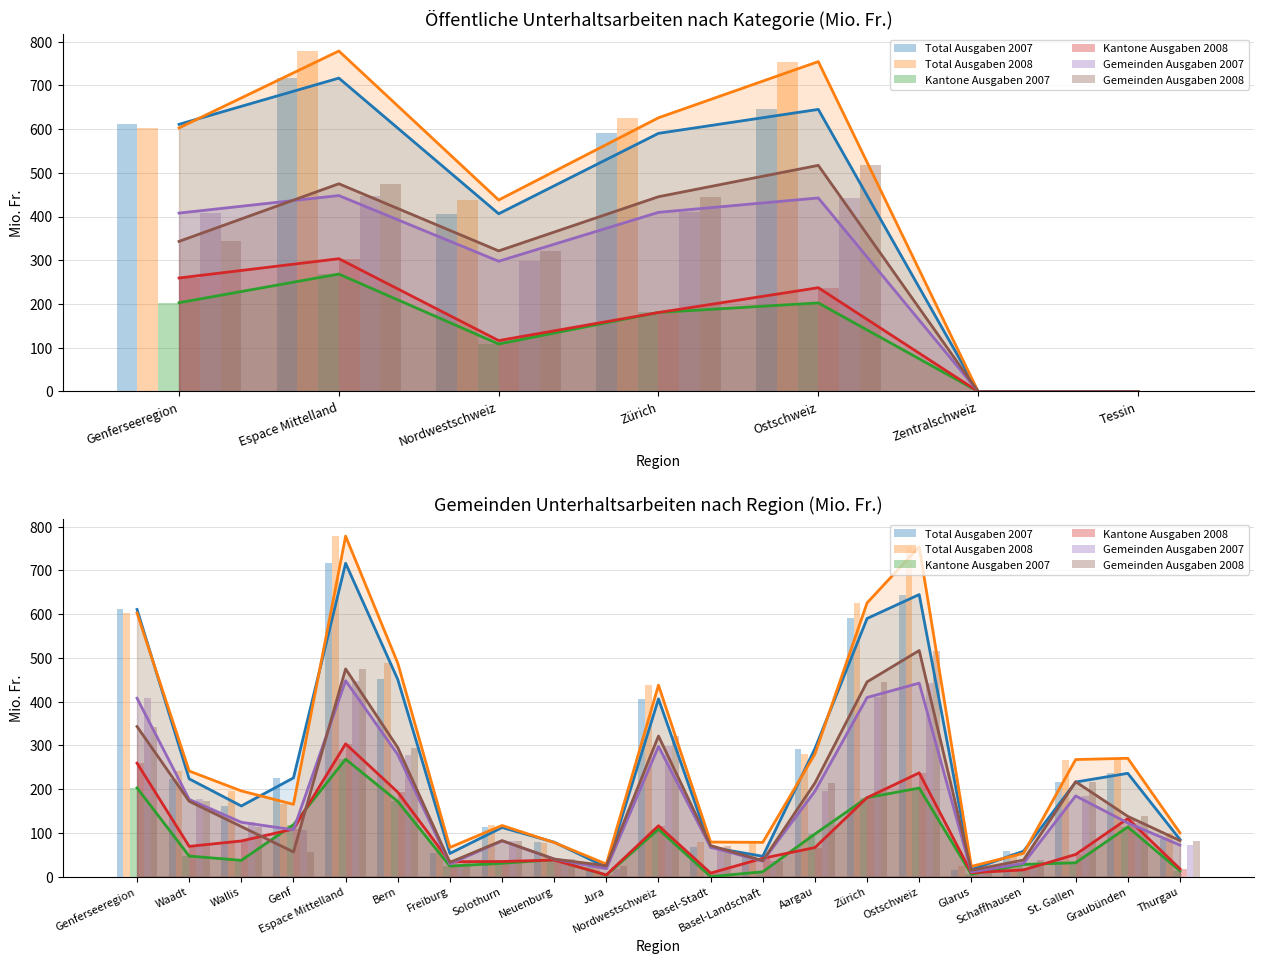

How many data points in Kantone Ausgaben 2008 are less than 66?

10